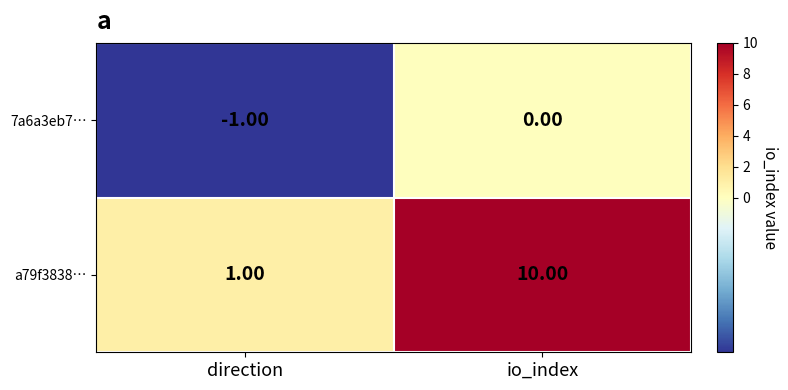

Which label corresponds to the smallest value in the chart?

direction